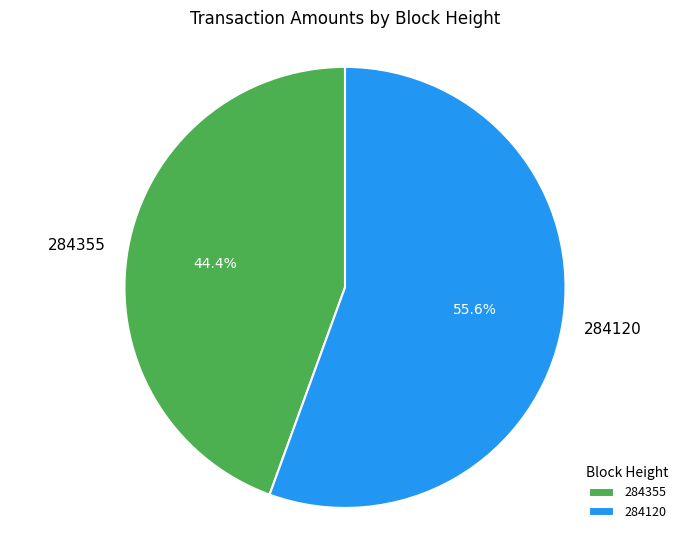

Combined, what portion of the pie is 284120 and 284355?

100.0%